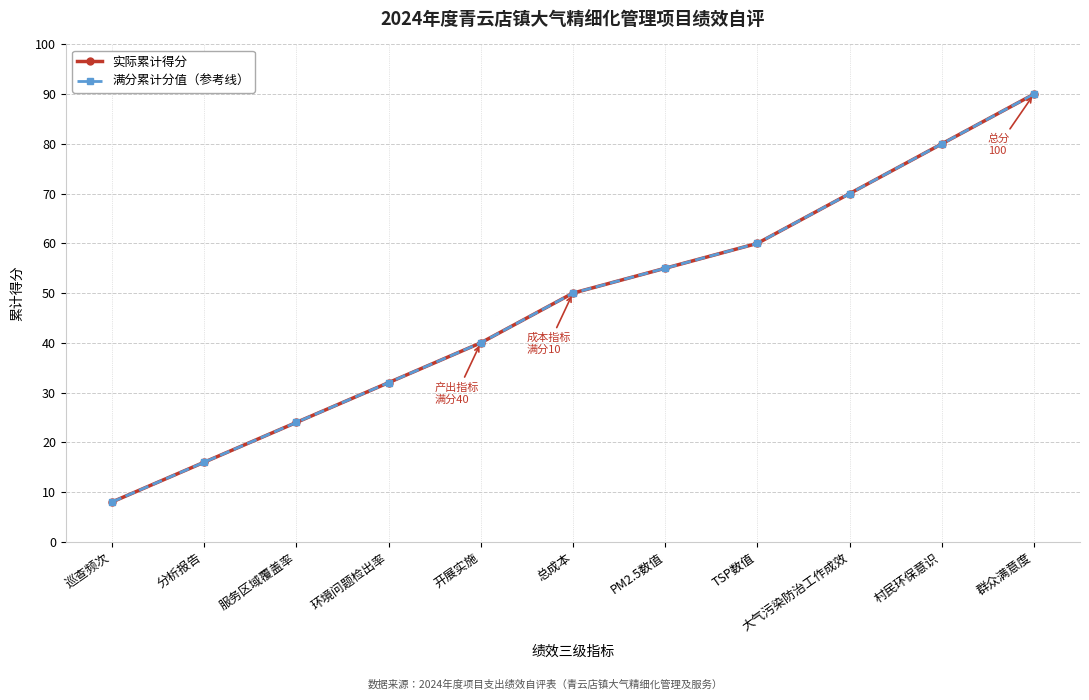

What position from the left is 环境问题检出率?

4